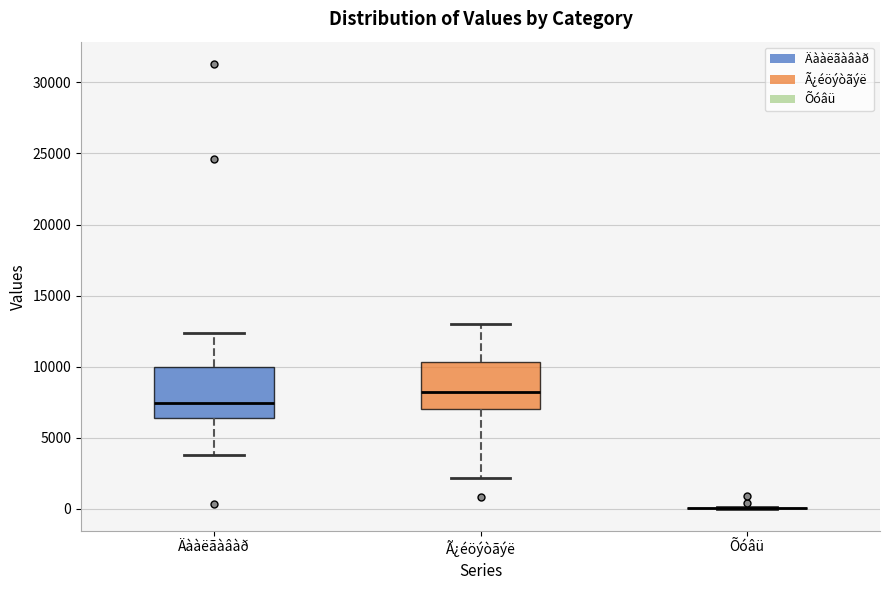

Reading left to right, read every box against the y-axis: the position of its median line, the range the box covers, and the ends of its whiskers. The values are not printed on the chart, so give them approximately, as read against the axis.

Äààëãàâàð: median 7500, box 6500 to 10000, whiskers 4000 to 12500
Ã¿éöýòãýë: median 8000, box 7000 to 10500, whiskers 2000 to 13000
Õóâü: box collapsed to a line at 0, whiskers 0 to 0